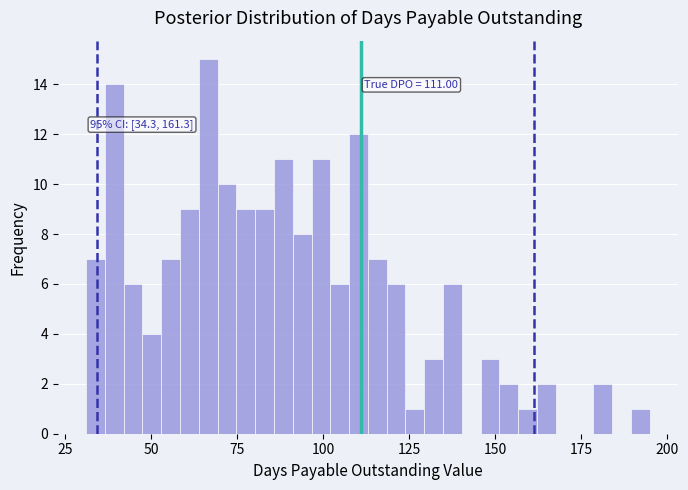

Around what value on the x-axis is the tallest bar? Give the approximate position of its centre, as read against the axis.

65